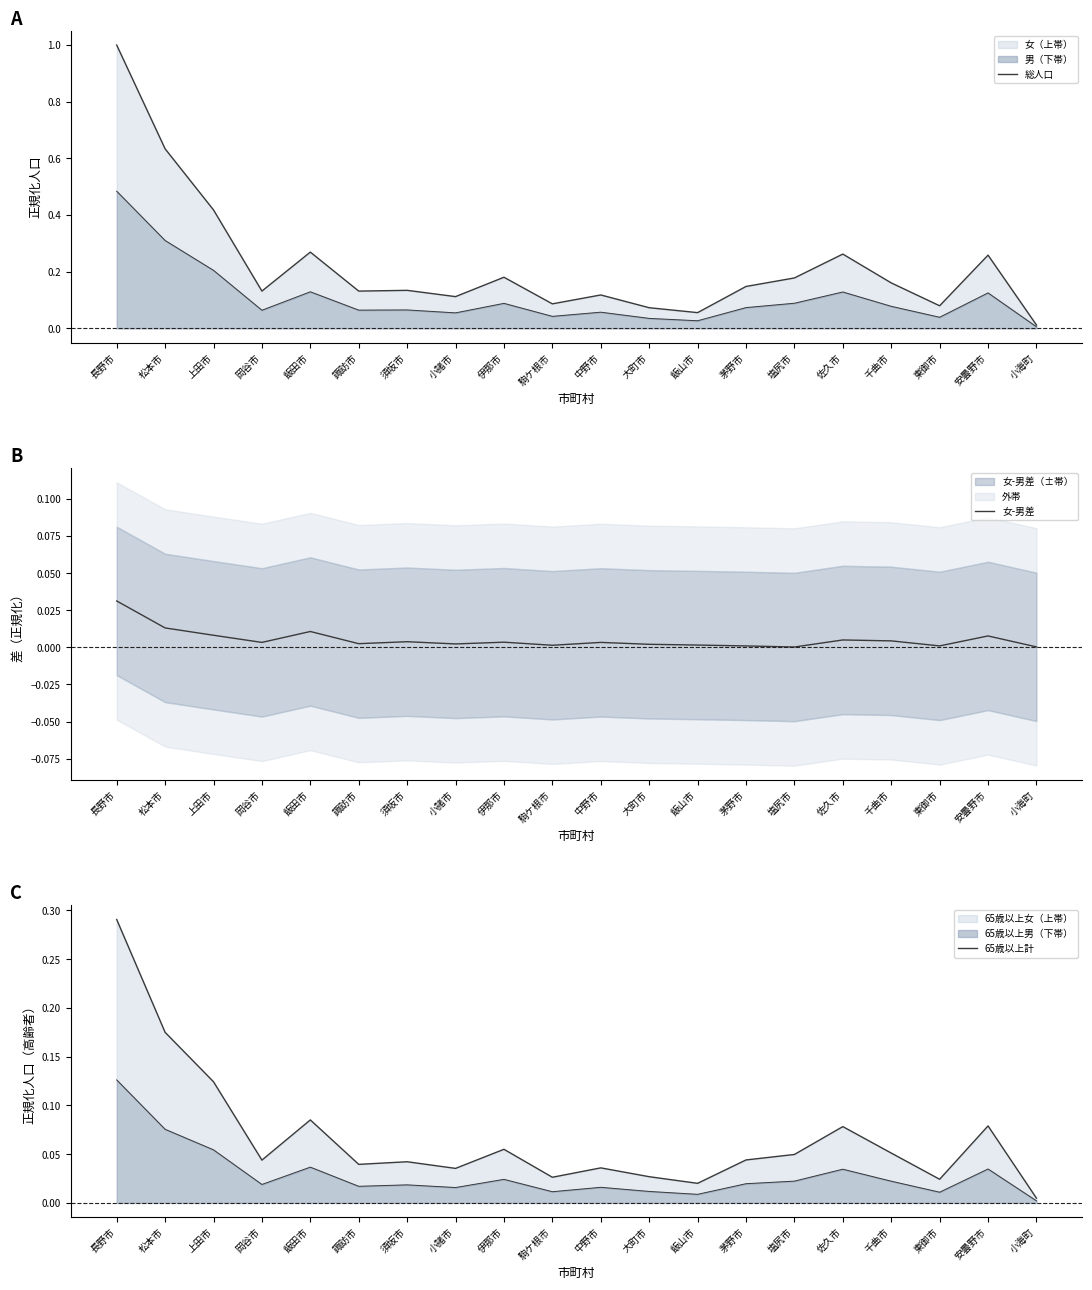

Where is 女-男差 nearest to the value 0?

塩尻市